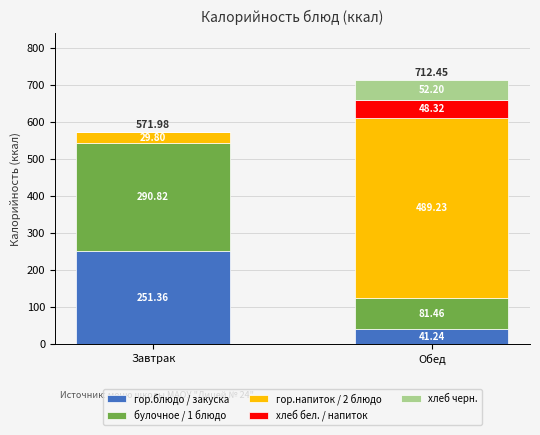

What is the sum of the гор.блюдо / закуска values at Завтрак and Обед?

292.6